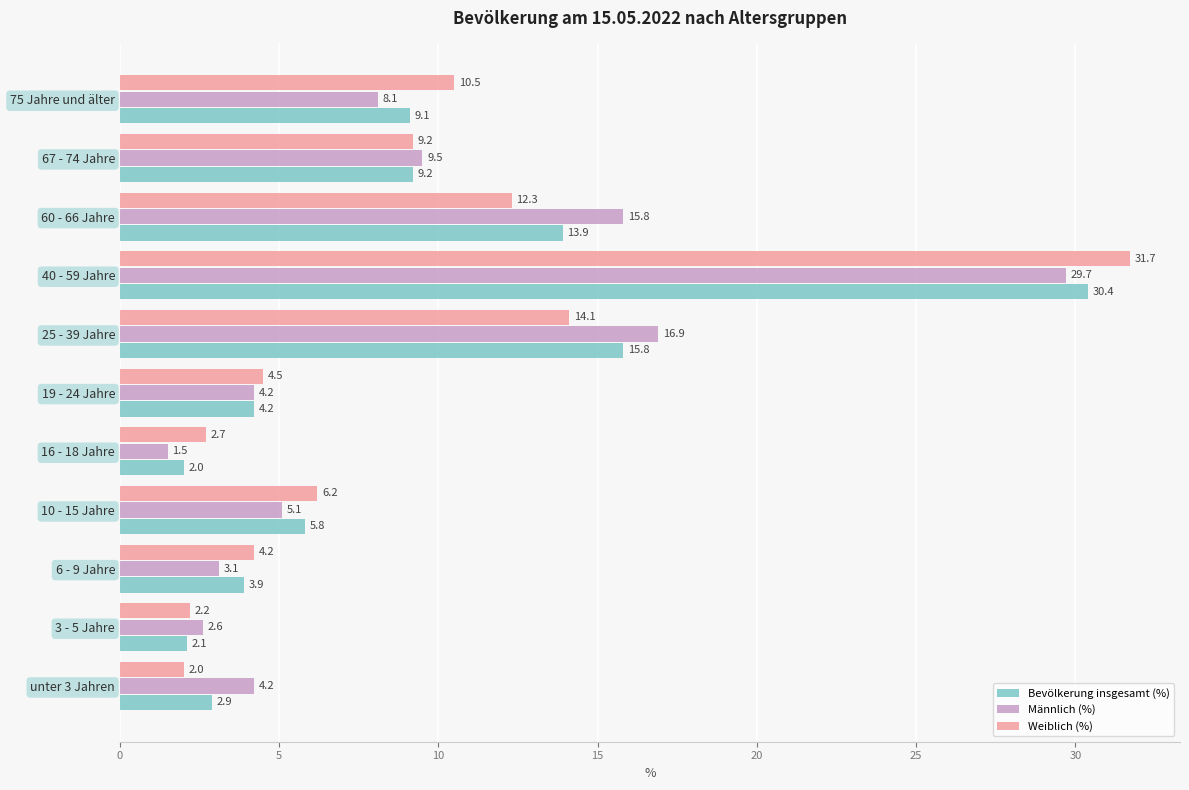

What is the difference between the maximum and second lowest values in the Weiblich (%) series?

29.5